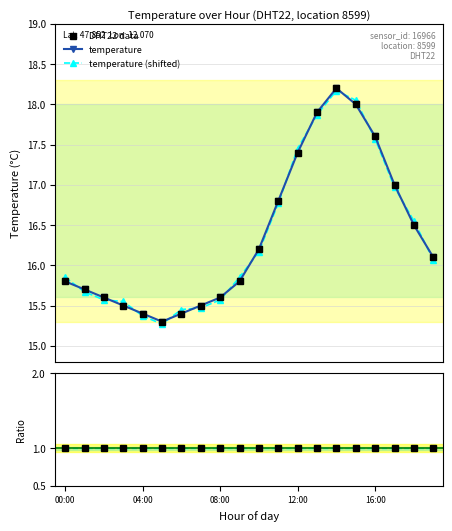

Between 14 and 13, which is larger?

14